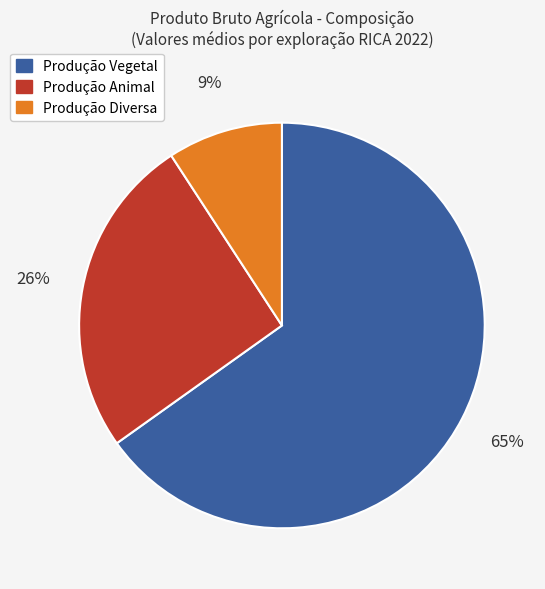

What is the ratio of the value at Produção Animal to the value at Produção Vegetal?

0.4